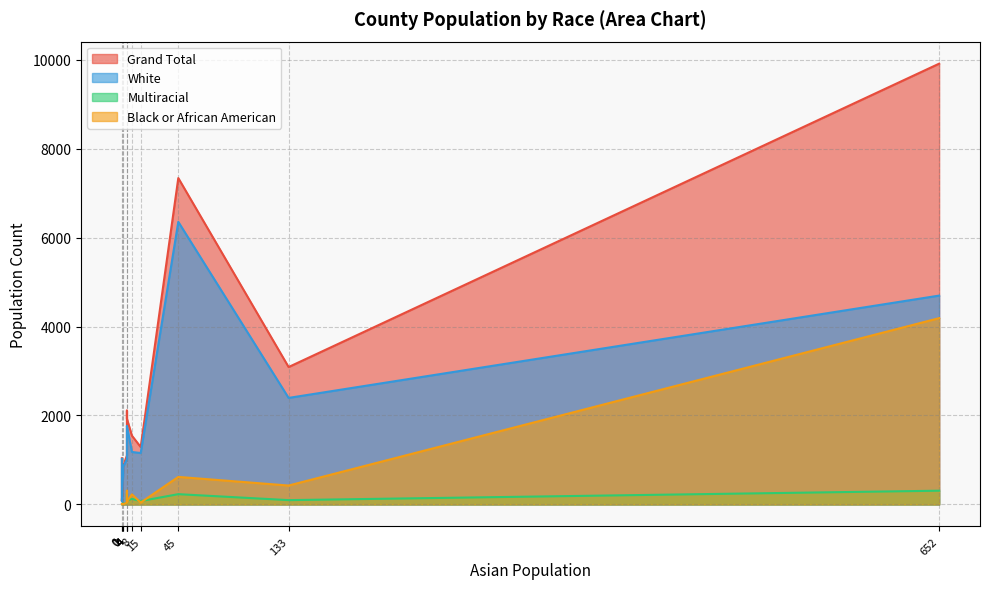

What is the difference between the second highest and second lowest values in the Black or African American series?

615